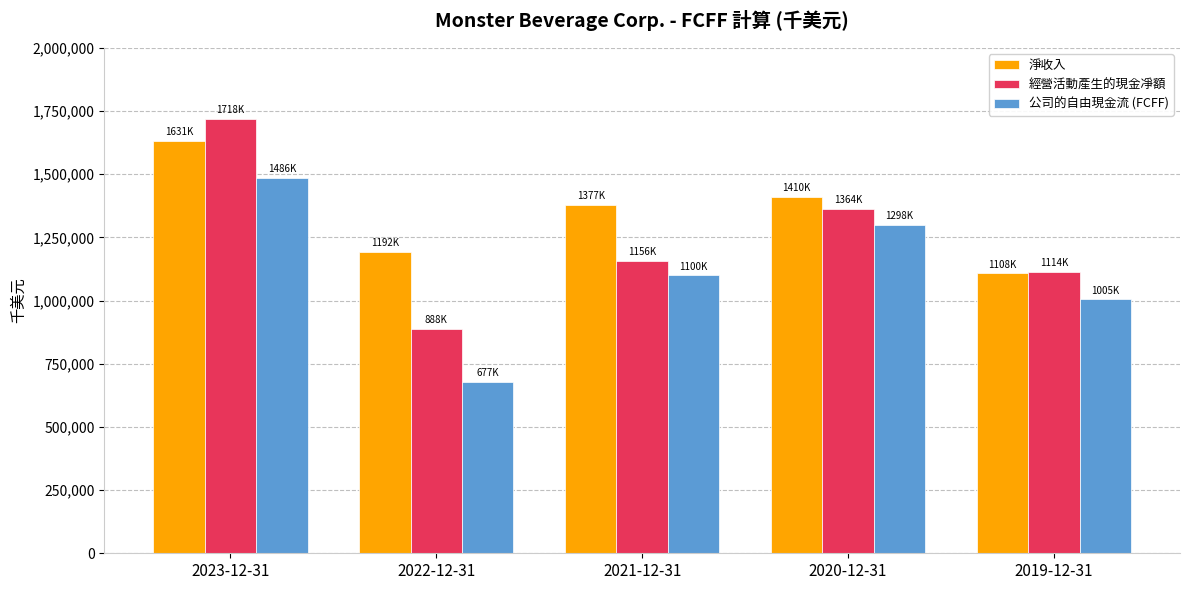

What is the spread (max minus min) of values at 2020-12-31?

111672